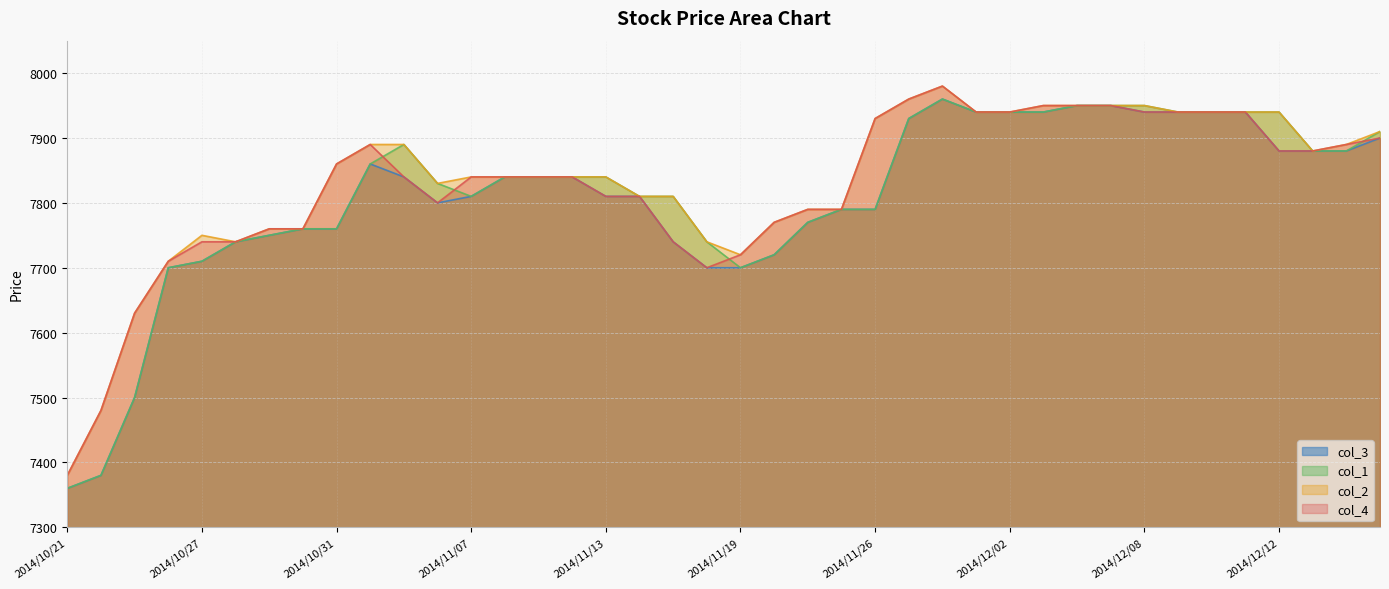

At which label does col_2 reach its peak?

2014/11/28